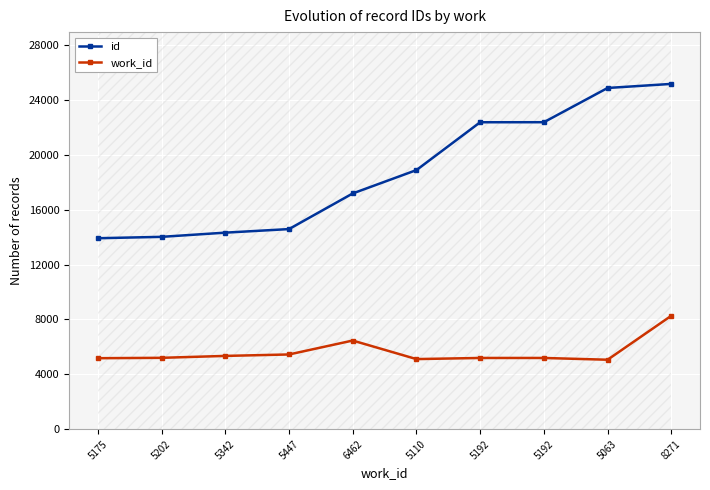

Reading left to right, what are all the values shown in this chart?

id: 13921	14022	14328	14588	17186	18889	22376	22379	24875	25172
work_id: 5175	5202	5342	5447	6462	5110	5192	5192	5063	8271